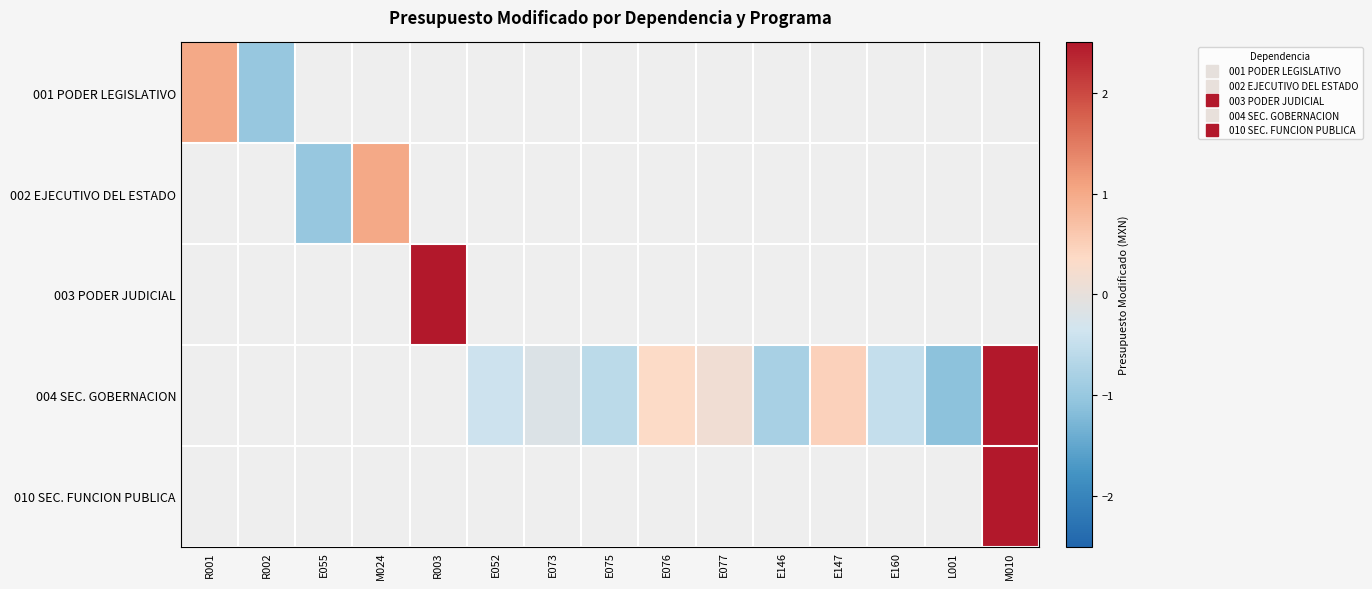

At which label does 001 PODER LEGISLATIVO reach its peak?

R001